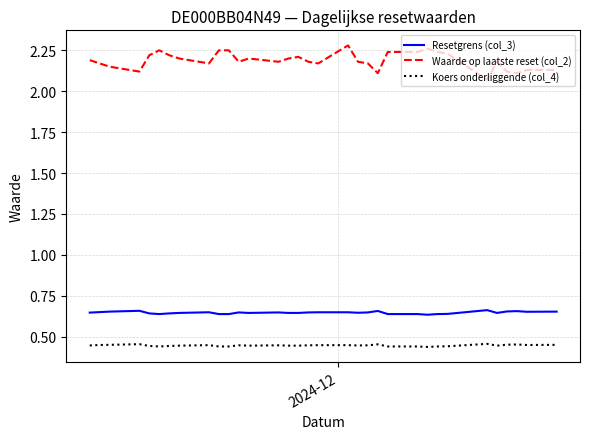

Which series has the largest total across all categories?

Waarde op laatste reset (col_2)